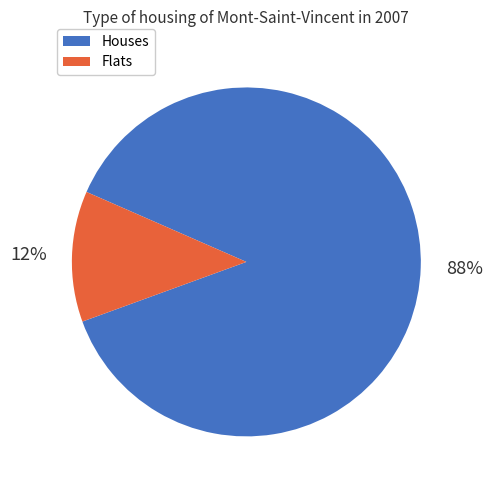

Combined, do Flats and Houses account for over 50%?

Yes